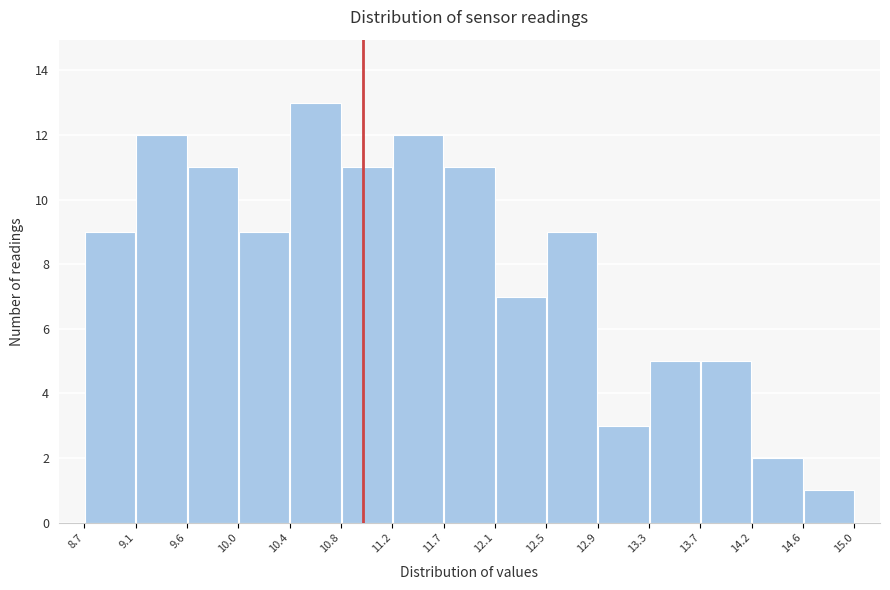

What is the height of the bar covering 9.1 to 9.6 on the x-axis? The values are not printed on the chart, so give them approximately, as read against the axis.

12